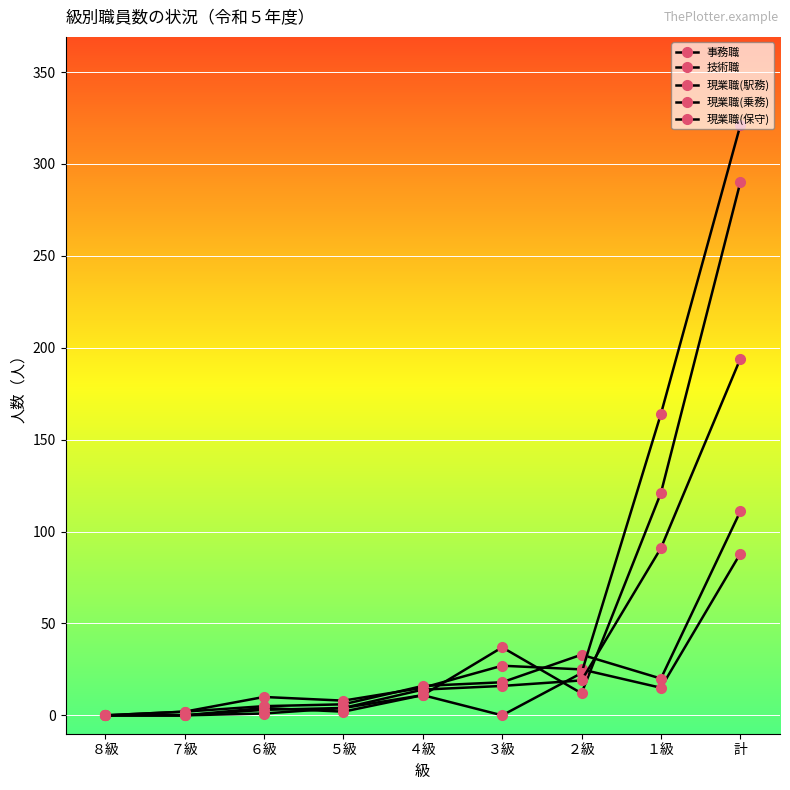

Rank the series by their maximum value, from highest to lowest.

現業職(乗務), 現業職(駅務), 現業職(保守), 技術職, 事務職